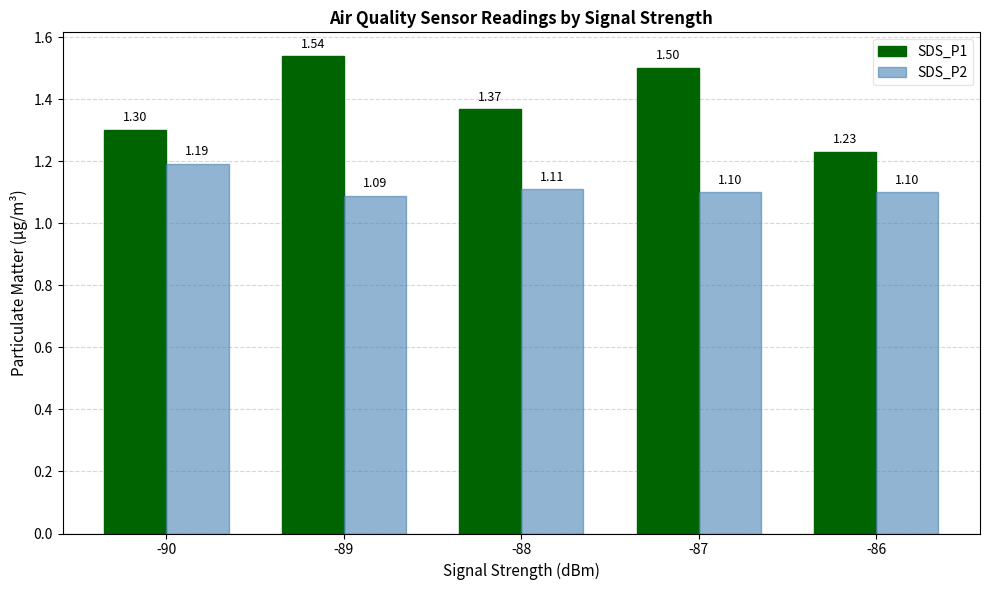

List the series in order of their overall mean, lowest first.

SDS_P2, SDS_P1